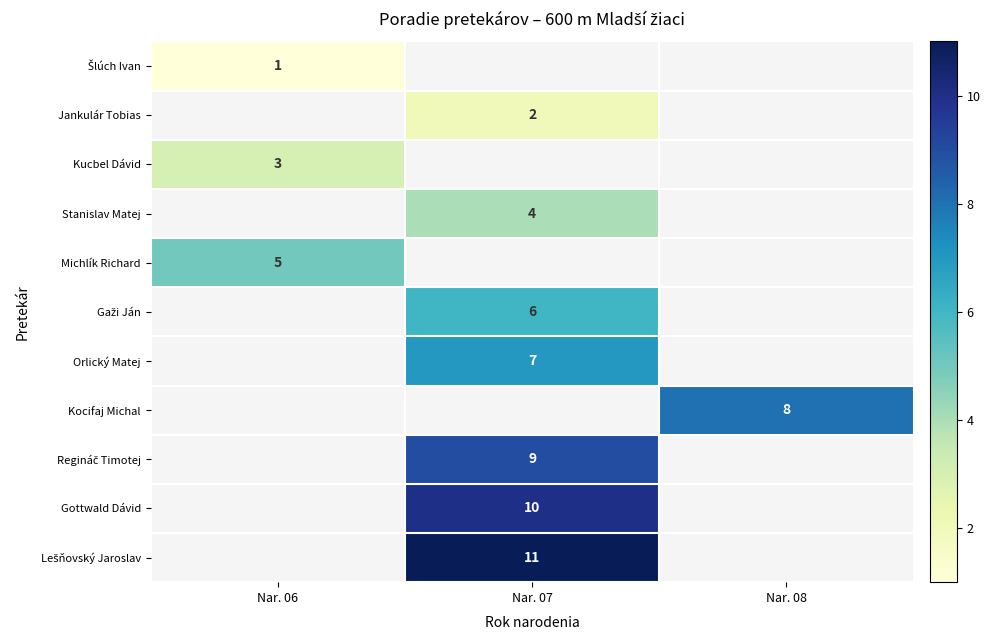

Which label corresponds to the largest value in the chart?

Nar. 07